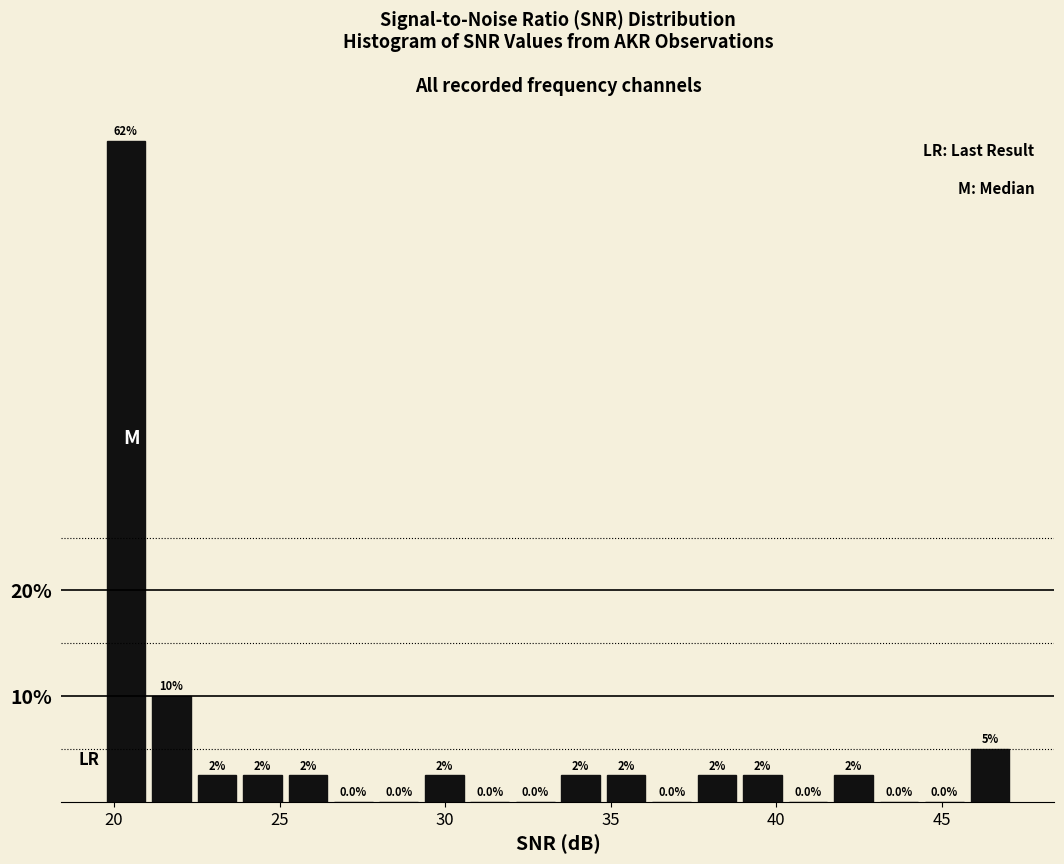

Read against the x-axis, roughly where is the centre of the tallest bar?

20.5